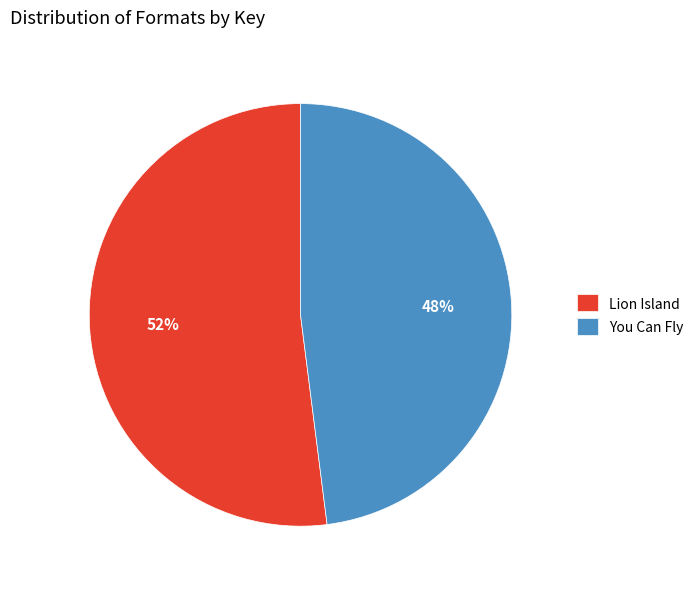

How many slices are in this pie chart?

2